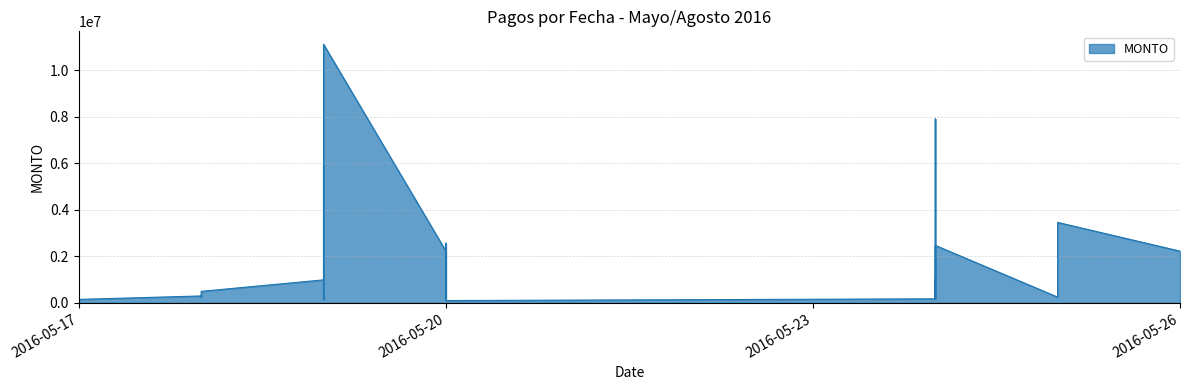

What is the difference between the maximum and minimum values?

11027350.0